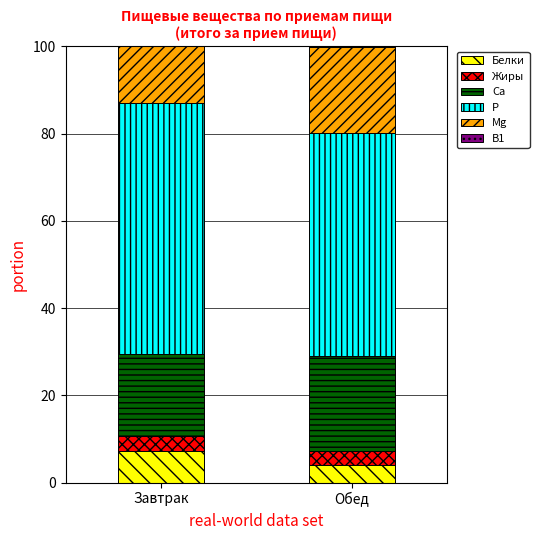

What is the highest value of the Белки series?

7.2